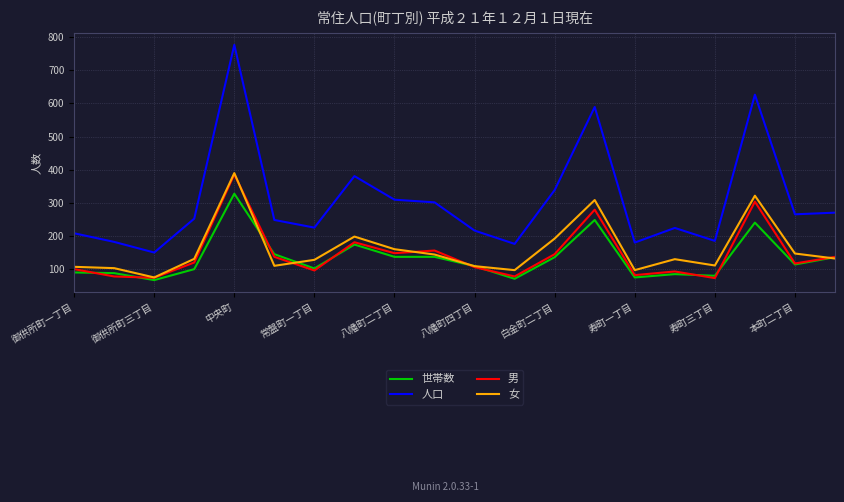

Which series has the largest range (max minus min)?

人口